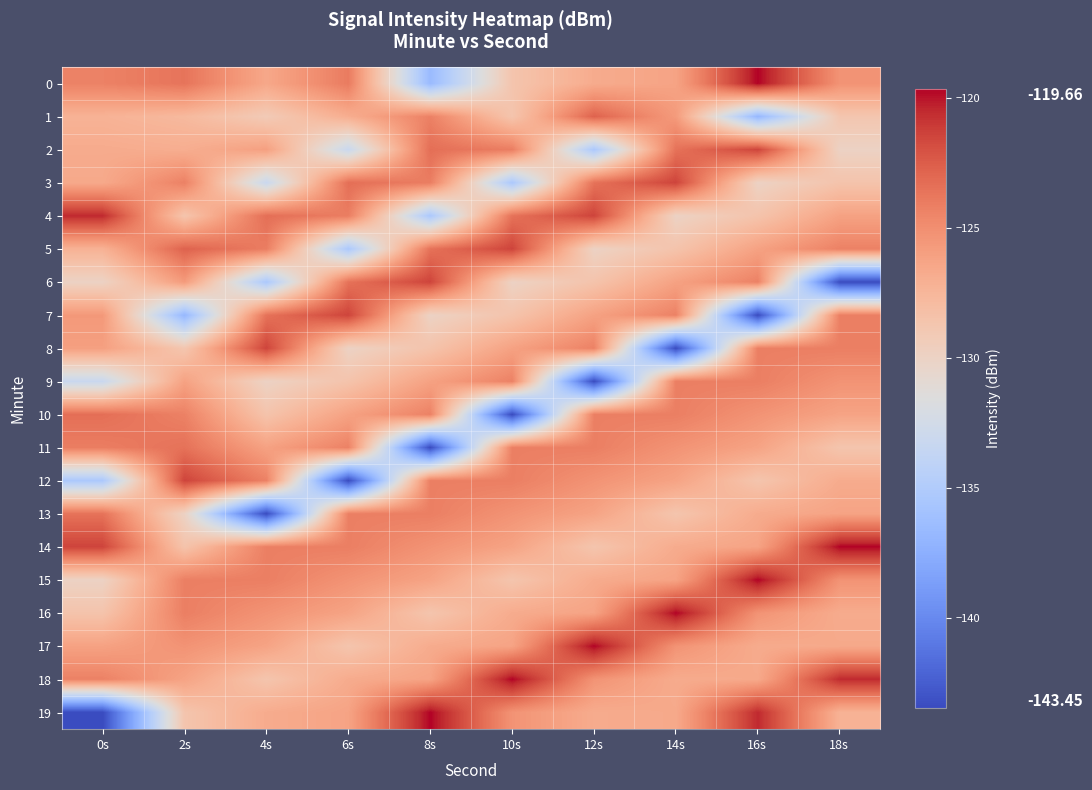

What is the total value across all series at 4s?

-2550.4